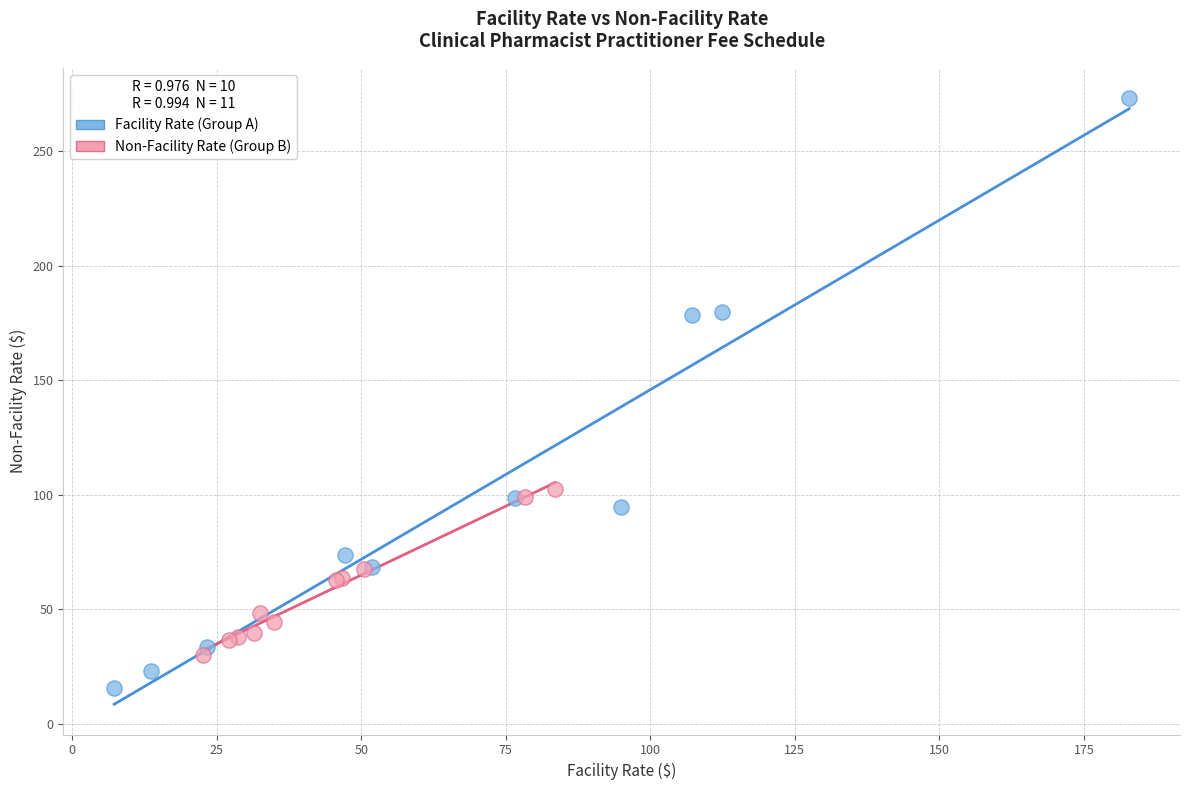

Which series contains the lowest Y value?

Facility Rate (Group A)